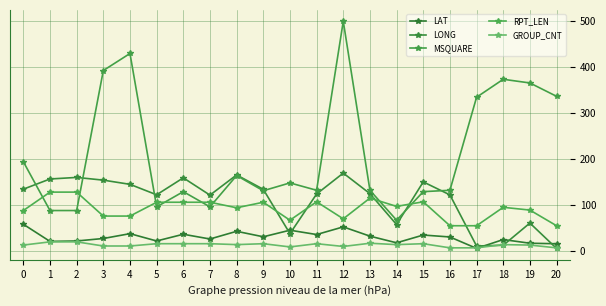

In GROUP_CNT, how many points are higher than both neighbors (excluding endpoints)?

5